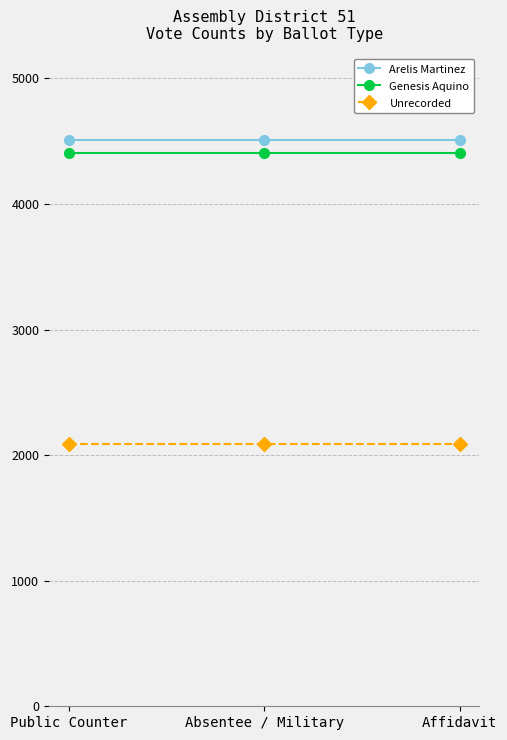

What position from the left is Absentee / Military?

2